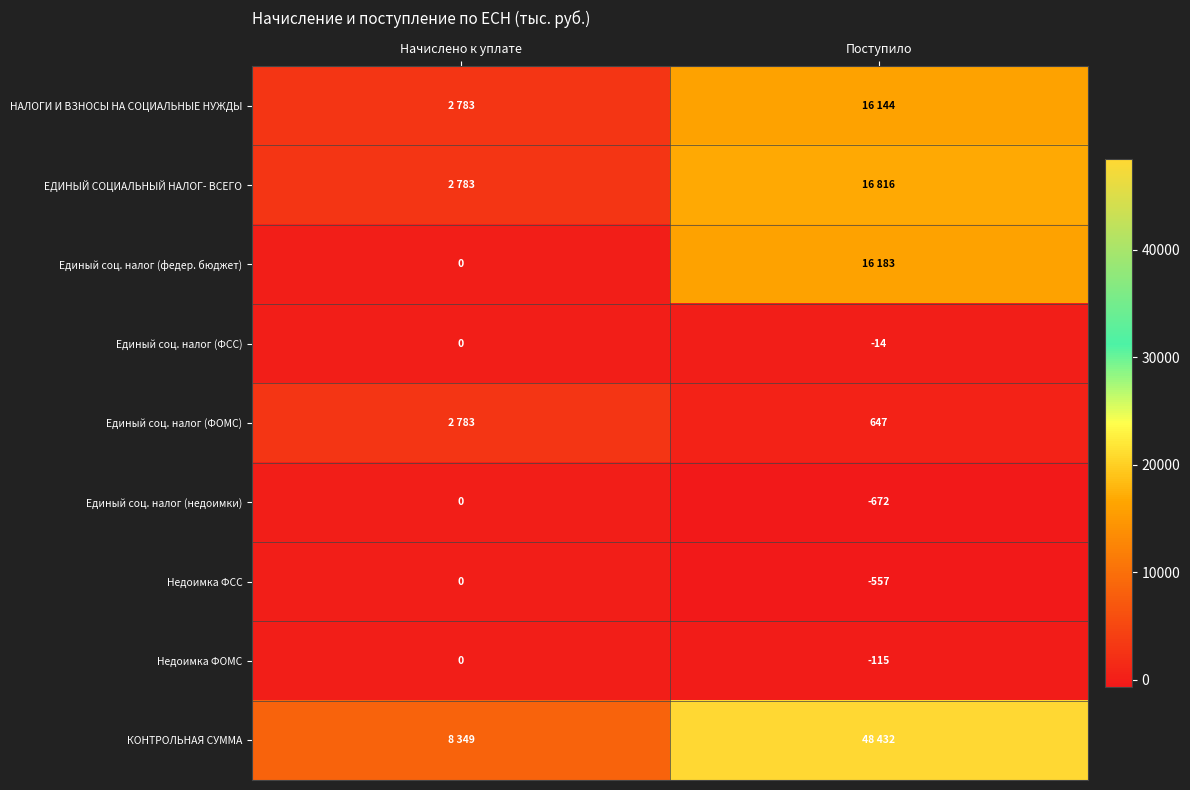

What is the average value of the Единый соц. налог (ФСС) series?

-7